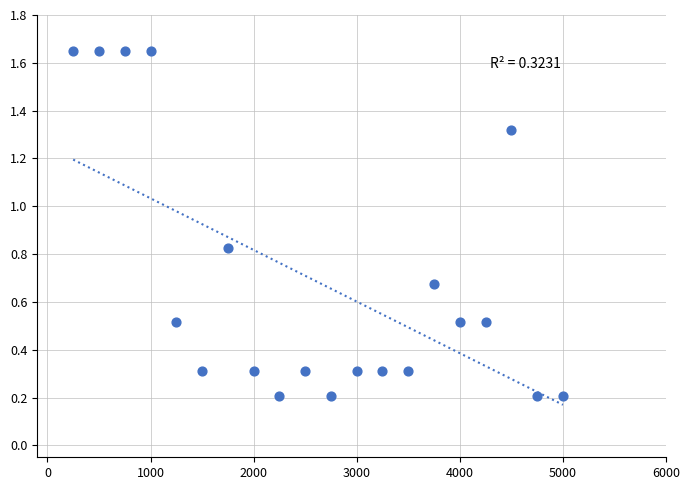

What is the range of X values (max minus min)?

4750.0